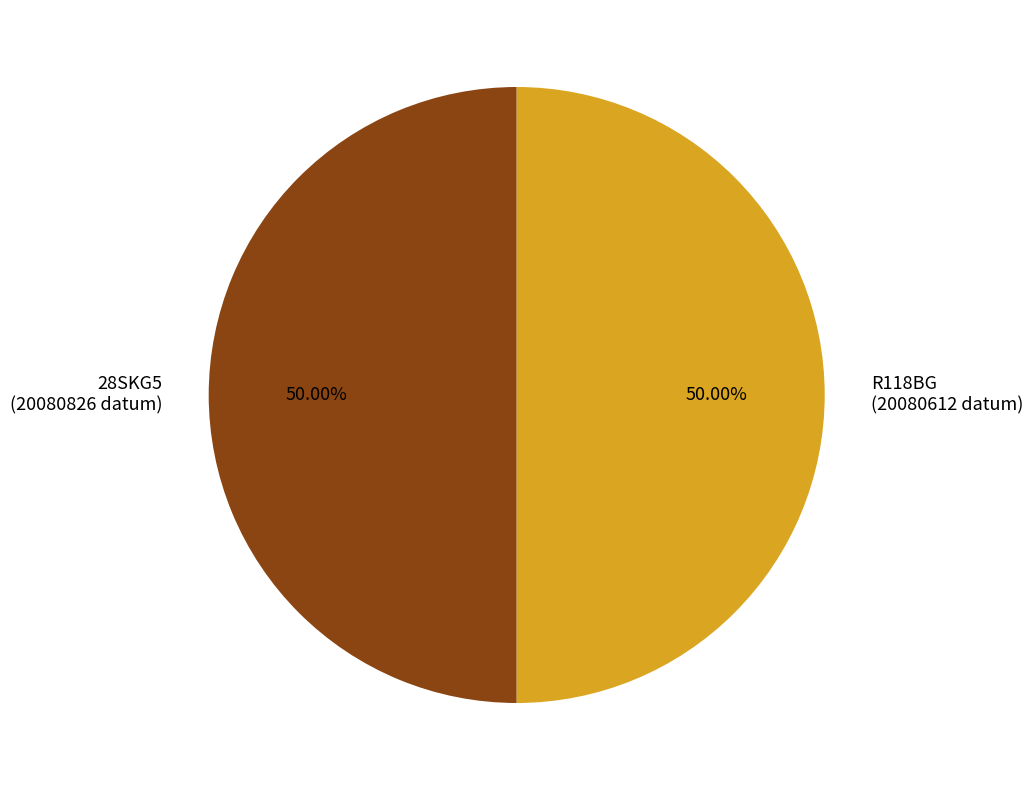

What percentage is the 28SKG5 slice, to the nearest percent?

50%